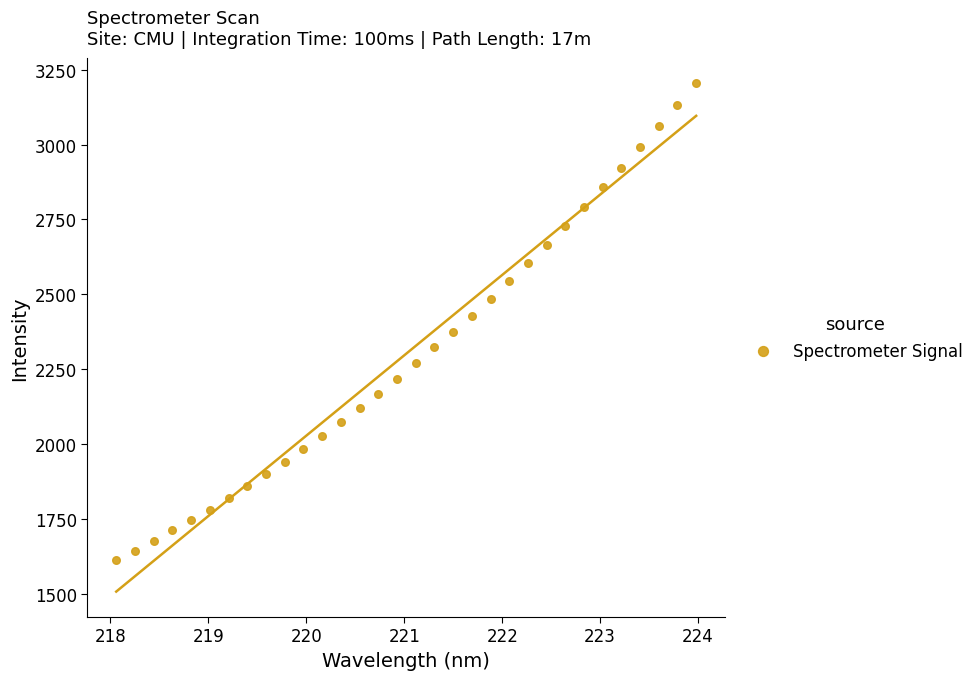

What is the range of Y values (max minus min)?

1593.5